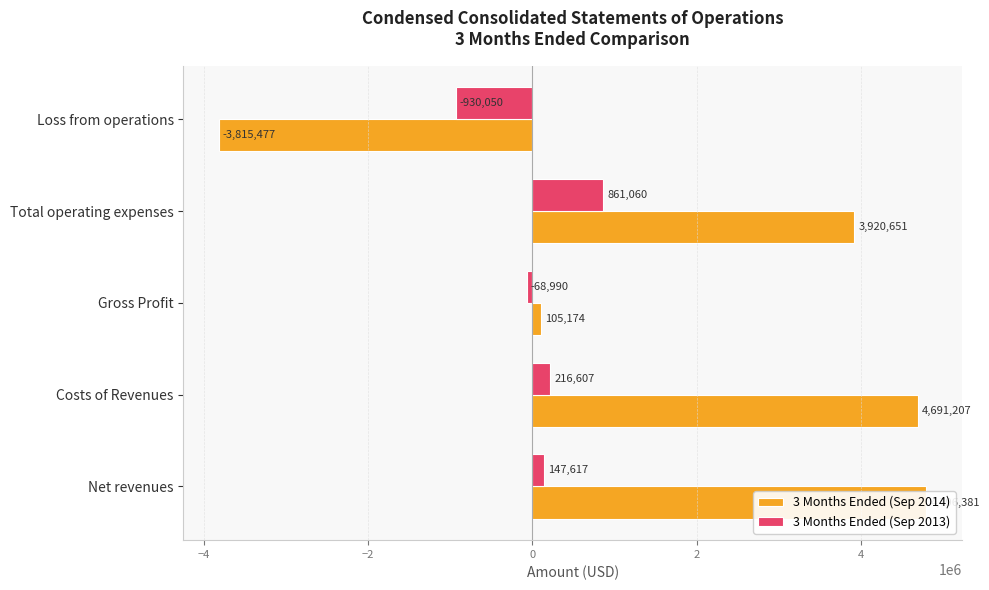

Does the chart contain any negative values?

Yes